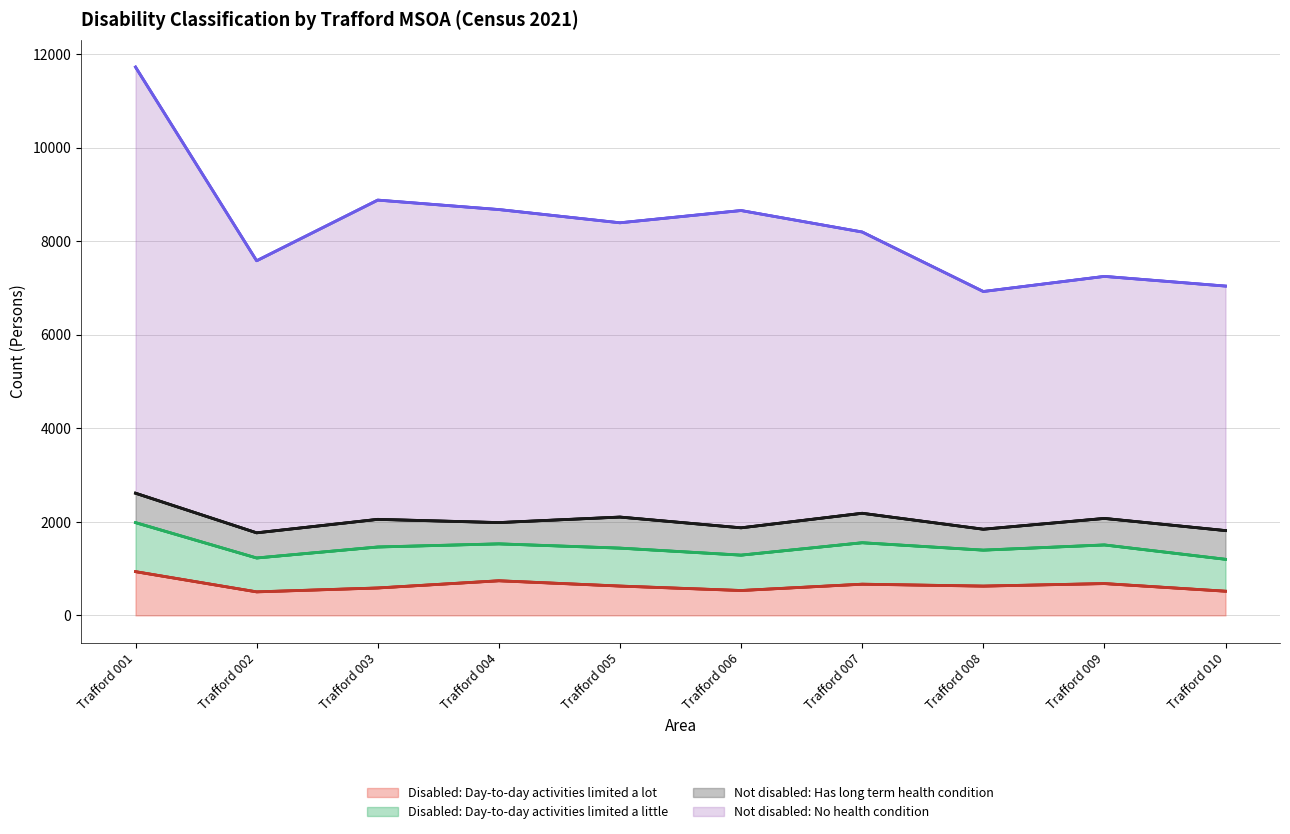

Which label corresponds to the largest value in the chart?

Trafford 001